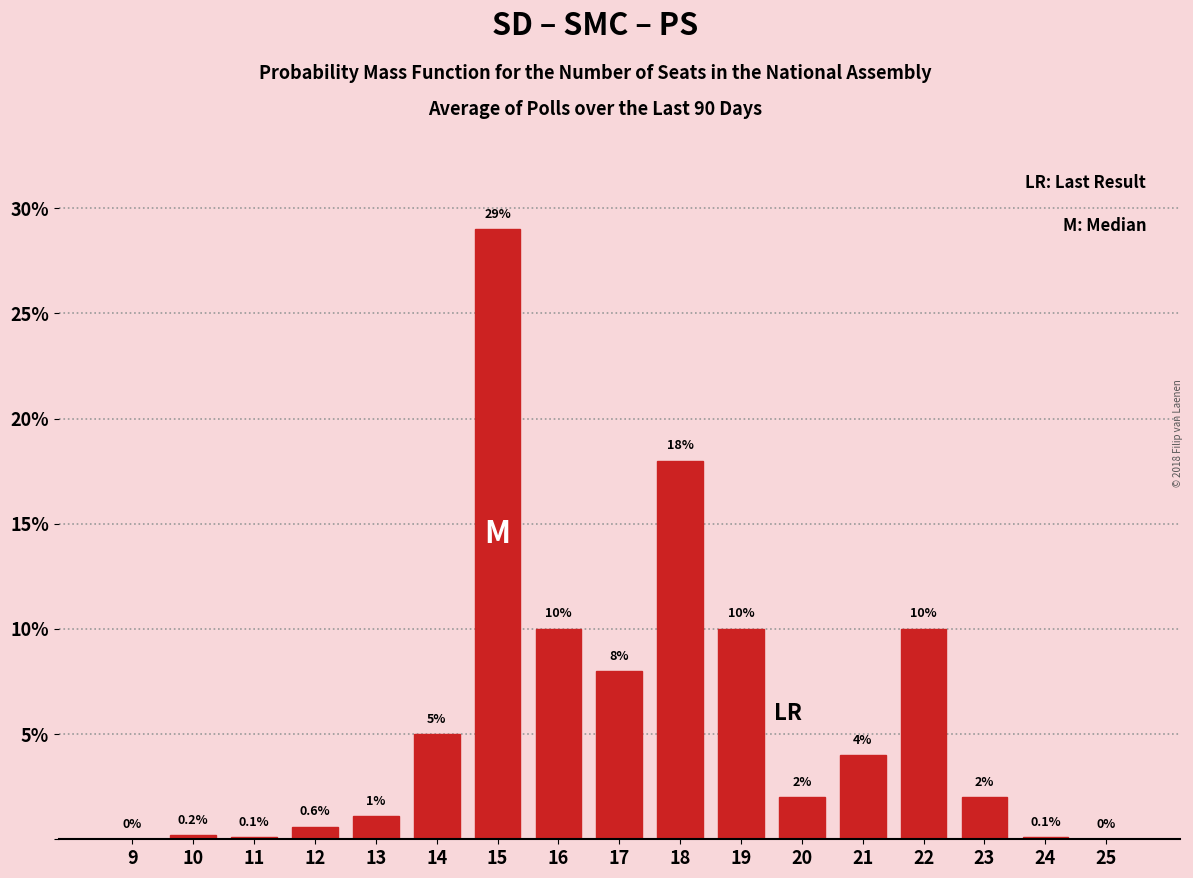

Reading left to right, list all the values displayed in this chart.

9=0.0	10=0.2	11=0.1	12=0.6	13=1.1	14=5.0	15=29.0	16=10.0	17=8.0	18=18.0	19=10.0	20=2.0	21=4.0	22=10.0	23=2.0	24=0.1	25=0.0